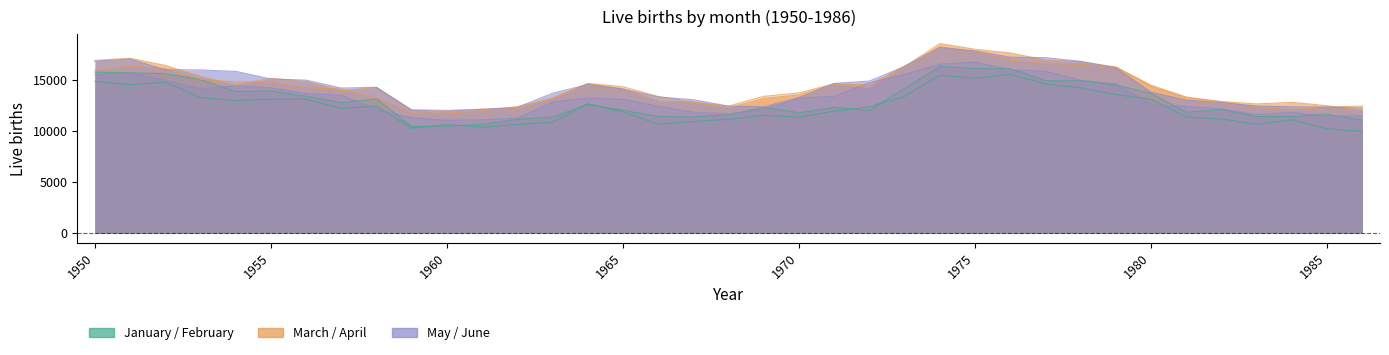

The value of February at 1960 is 5335. True or false?

False